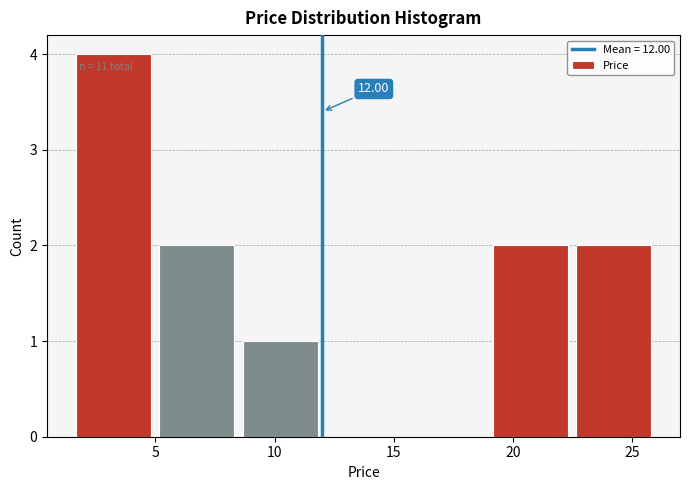

Which range on the x-axis has the tallest bar?

1.5 to 5.0